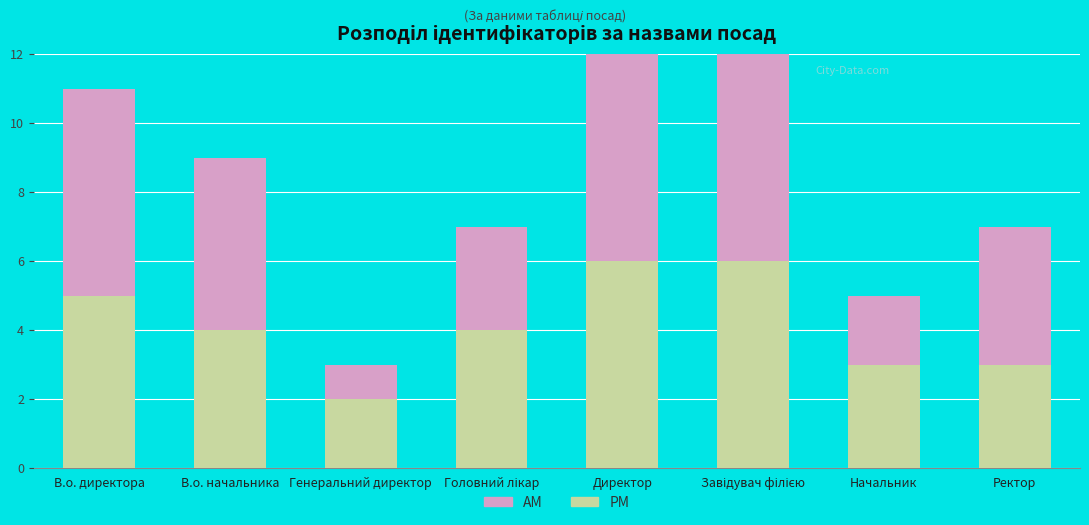

How many bars are there in total?

16